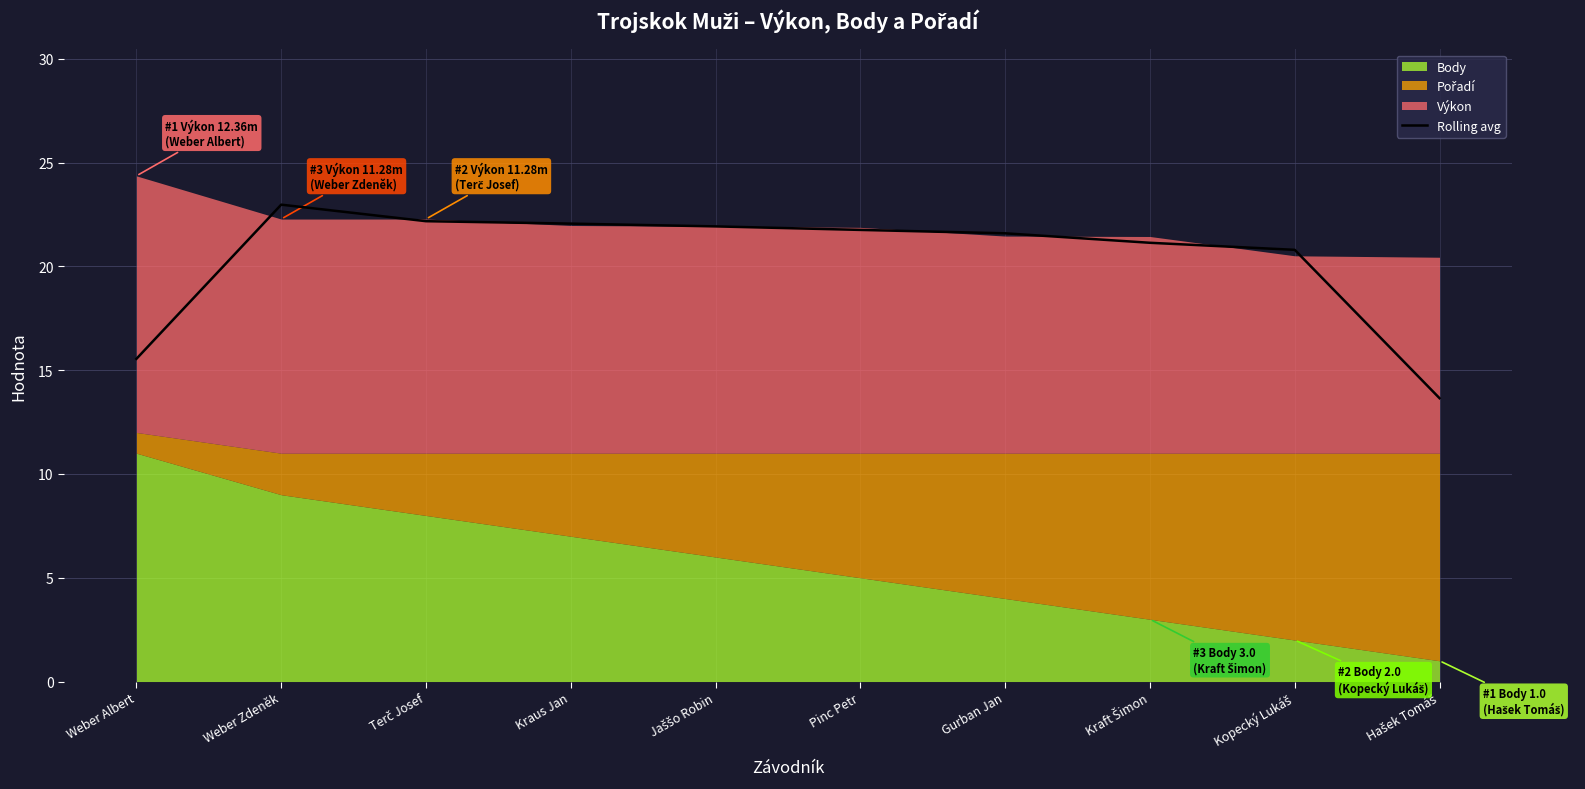

At which category does the data reach its first local peak?

Weber Zdeněk